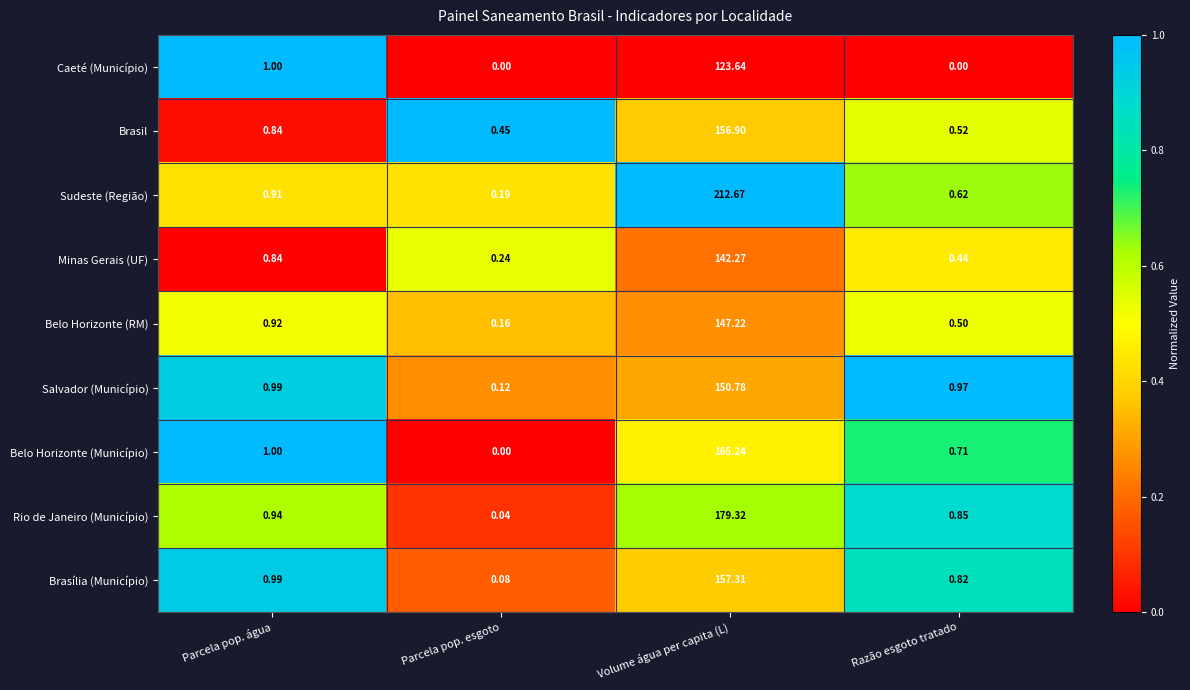

Rank the series by their maximum value, from highest to lowest.

Sudeste (Região), Rio de Janeiro (Município), Belo Horizonte (Município), Brasília (Município), Brasil, Salvador (Município), Belo Horizonte (RM), Minas Gerais (UF), Caeté (Município)